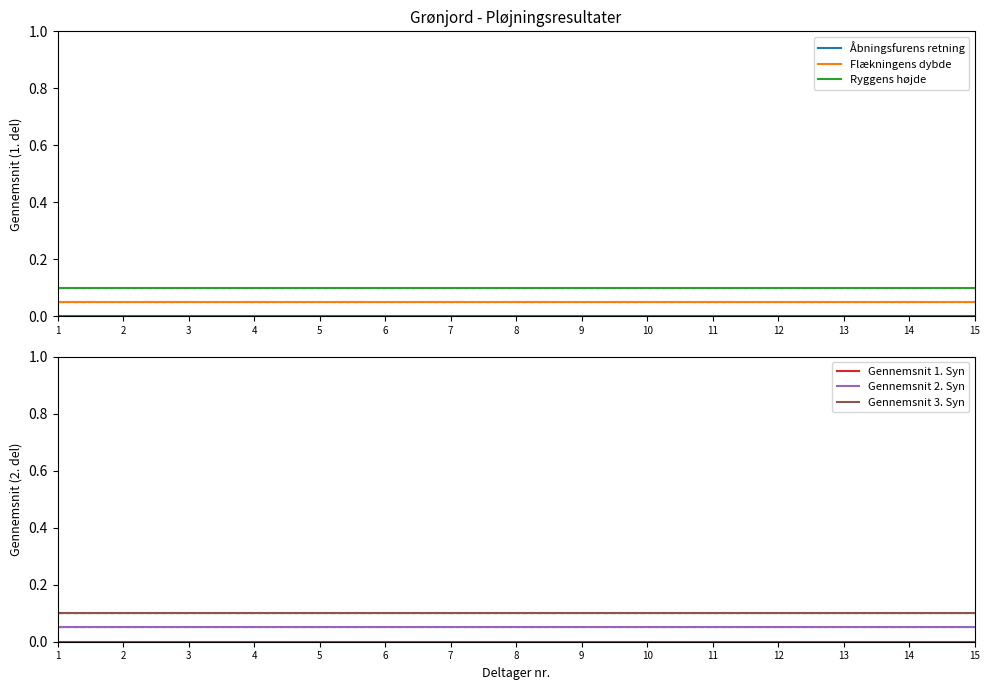

Rank the series by their maximum value, from lowest to highest.

Åbningsfurens retning, Gennemsnit 1. Syn, Flækningens dybde, Gennemsnit 2. Syn, Ryggens højde, Gennemsnit 3. Syn